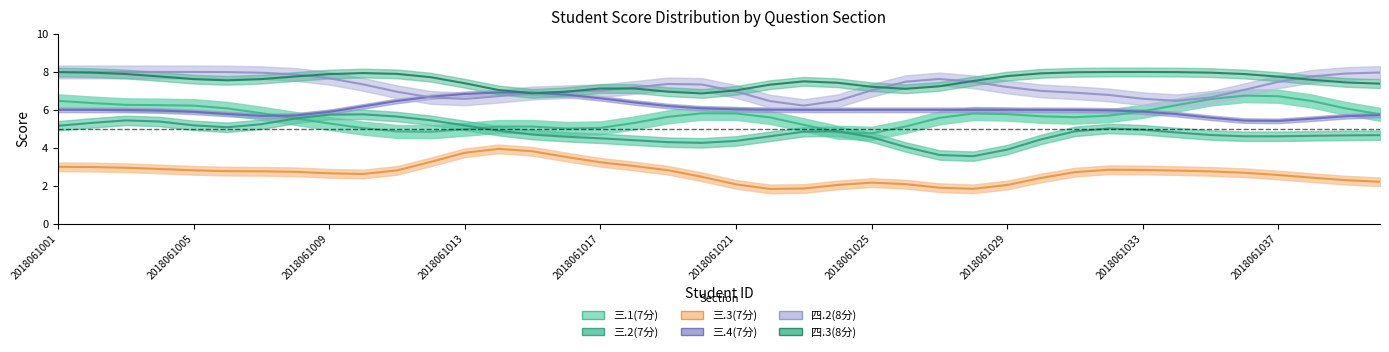

How many values in the 三.2(7分) series exceed 5?

9